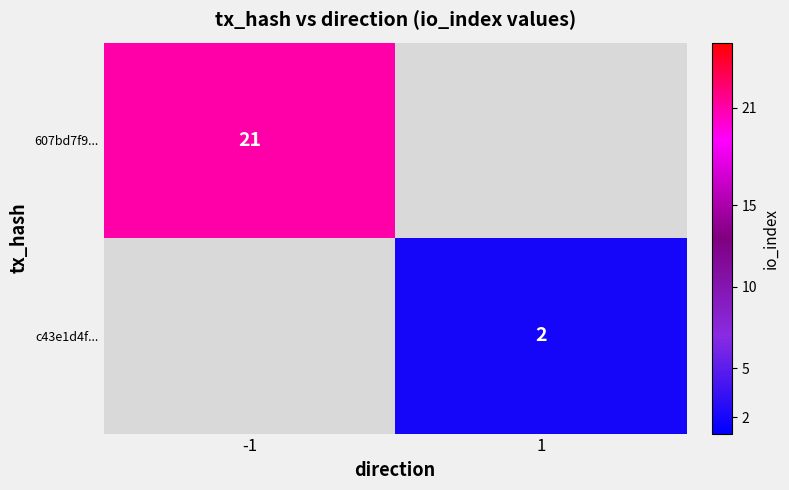

True or false: 607bd7f9... has a value of 21 at -1.

True